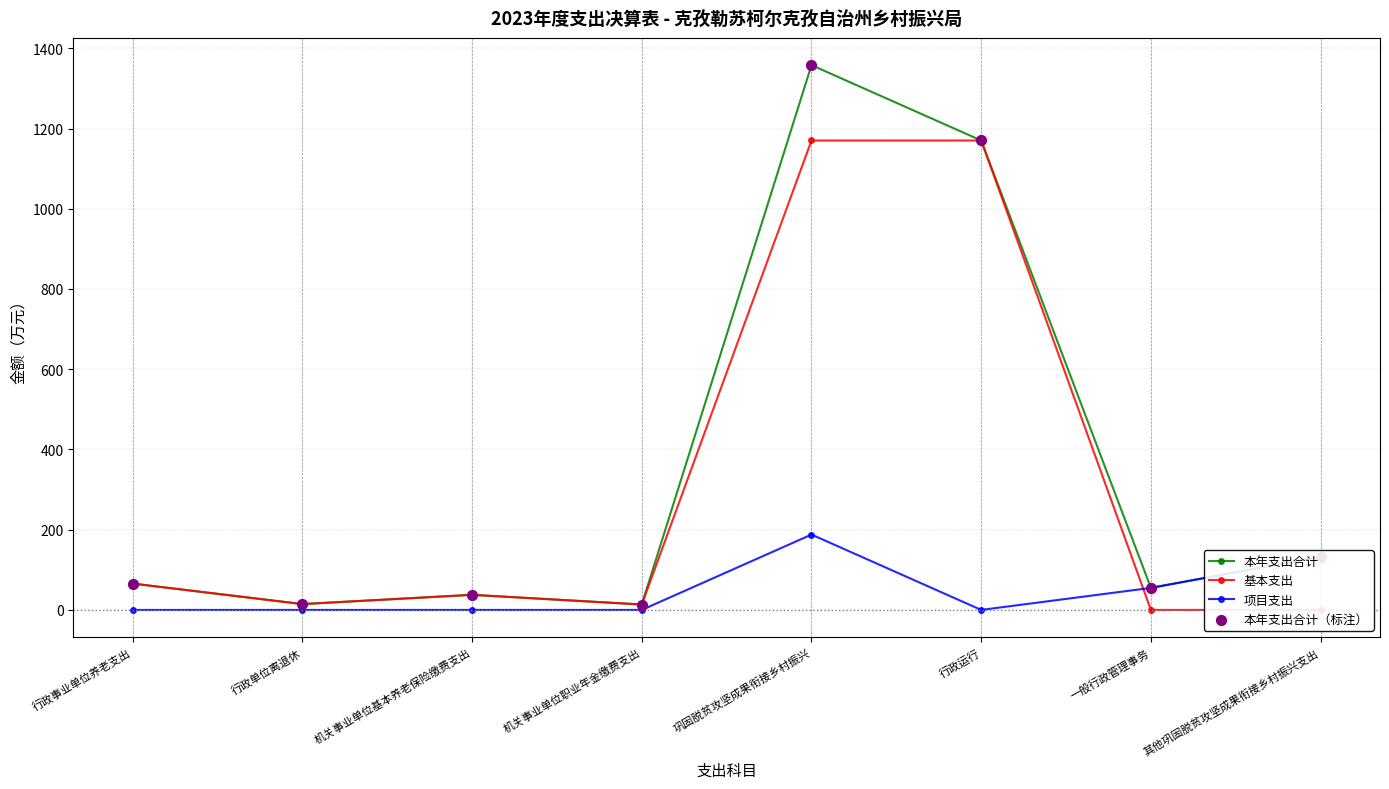

What are all the series names shown in the legend?

本年支出合计, 基本支出, 项目支出, 本年支出合计（标注）